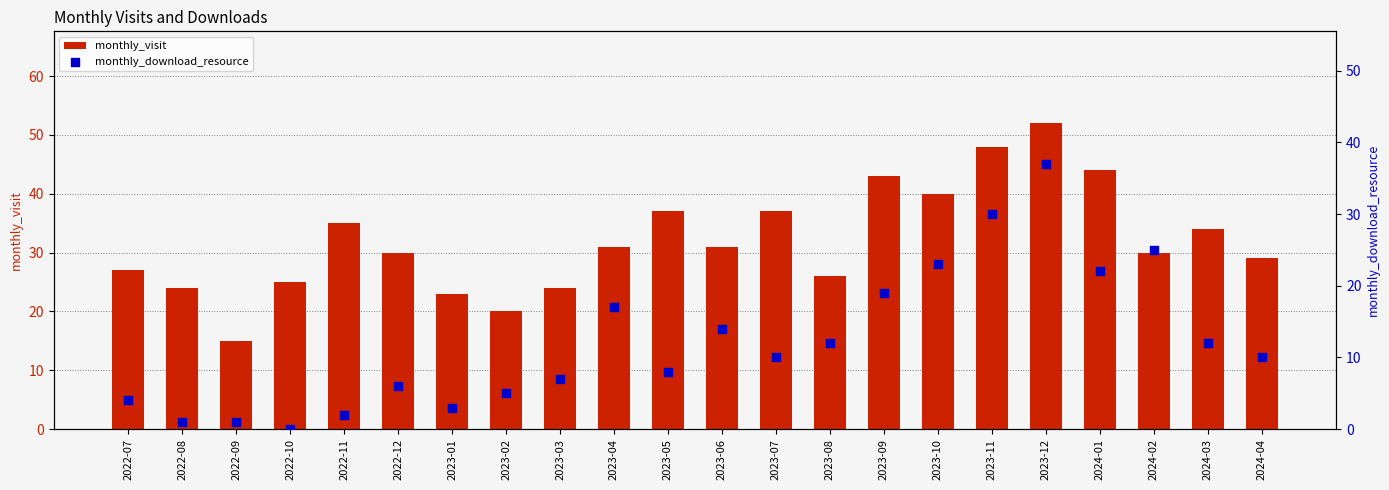

Which series reaches the minimum Y coordinate?

monthly_download_resource